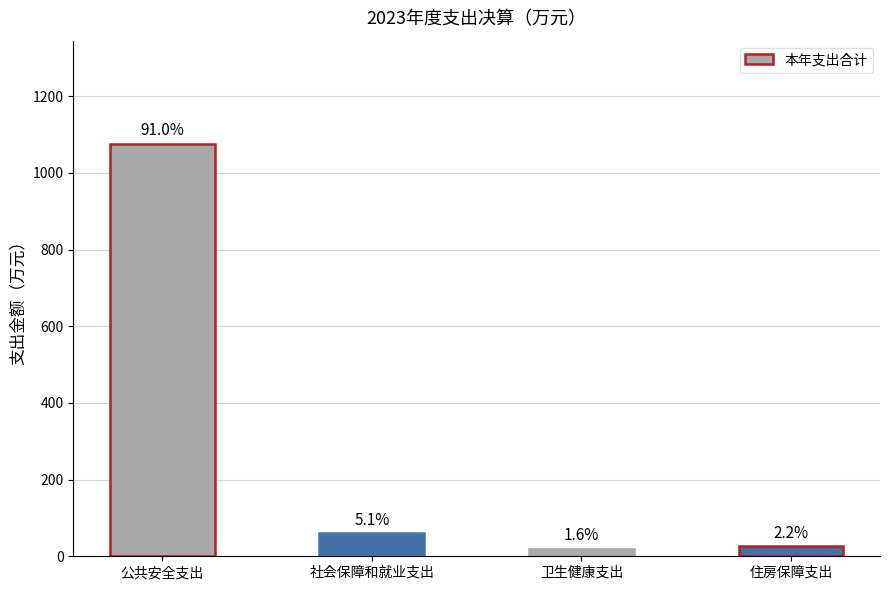

Reading right to left, list all the values displayed in this chart.

26.4	19.4	60.1	1076.0